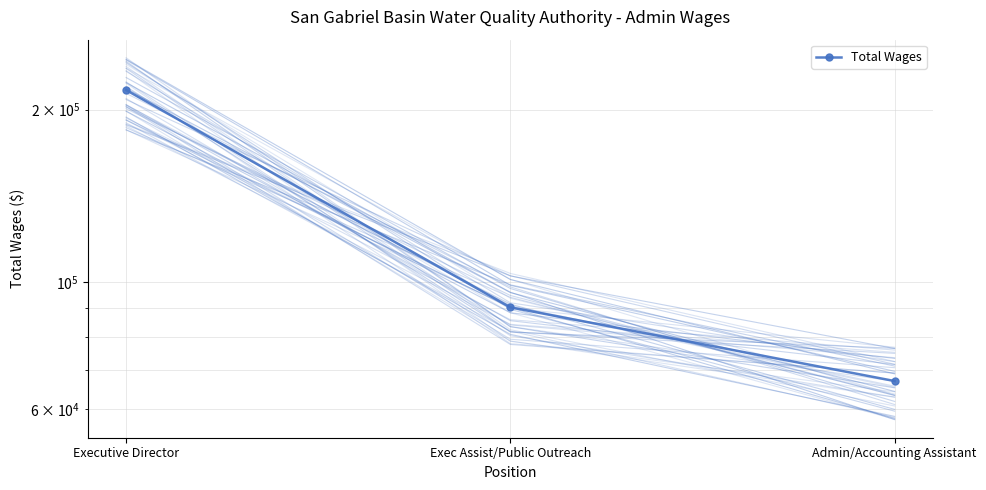

How many values are between 67085 and 216423?

3